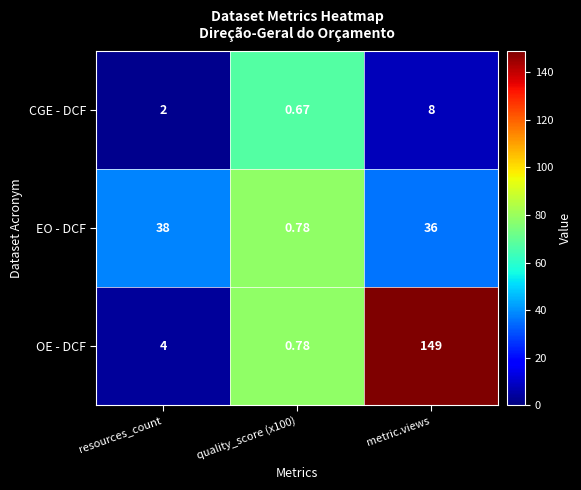

What is the spread (max minus min) of values at metric.views?

141.0